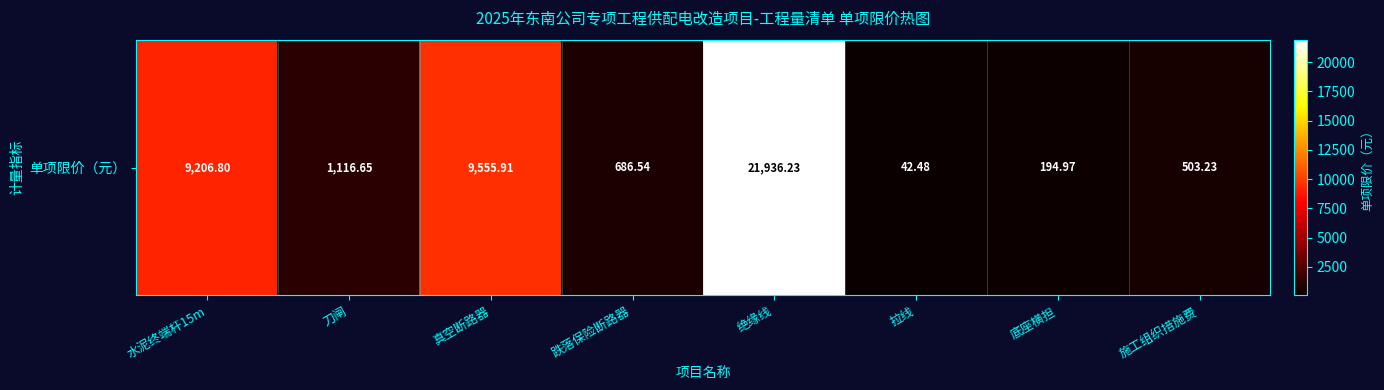

Is it true that the value at 真空断路器 is 6159.3?

False